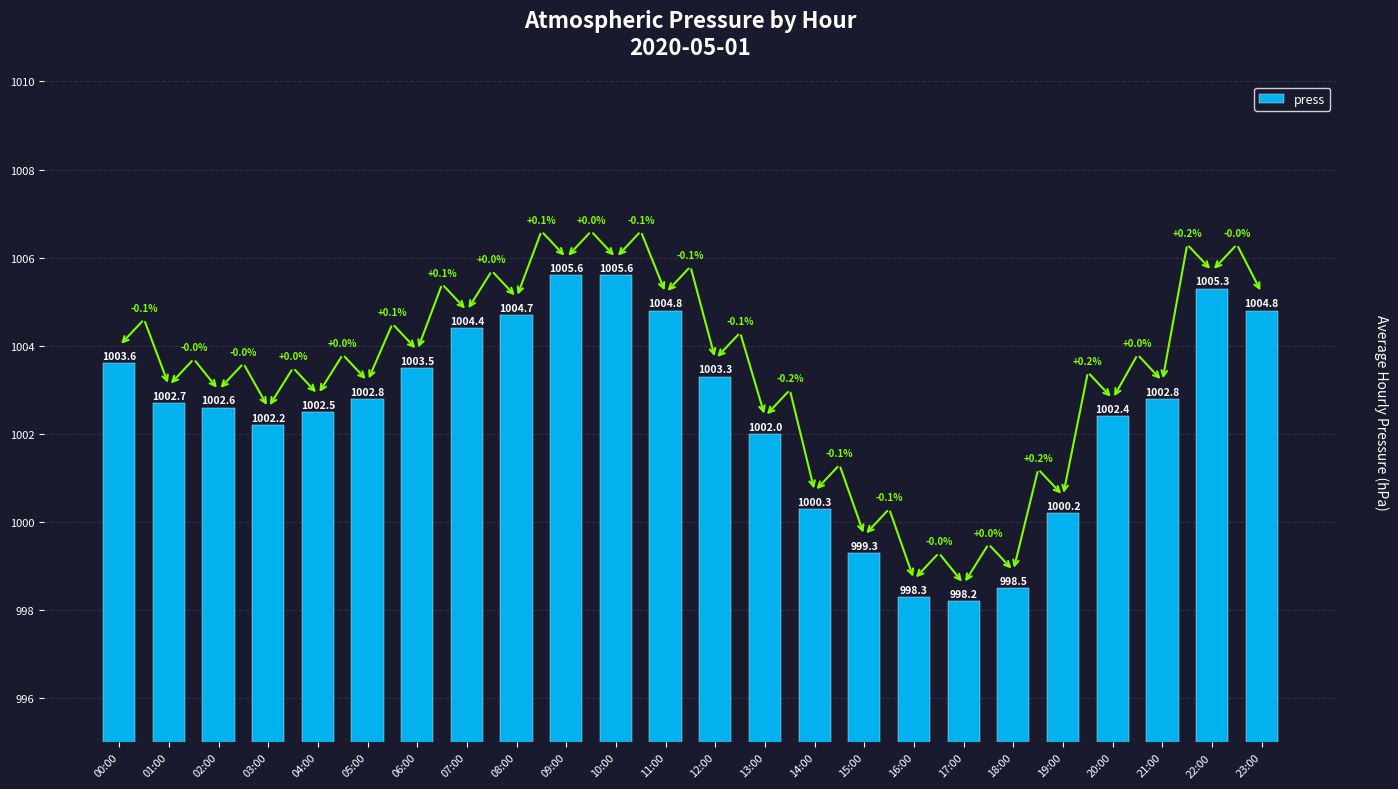

The value at 06:00 is 1003.5. True or false?

True